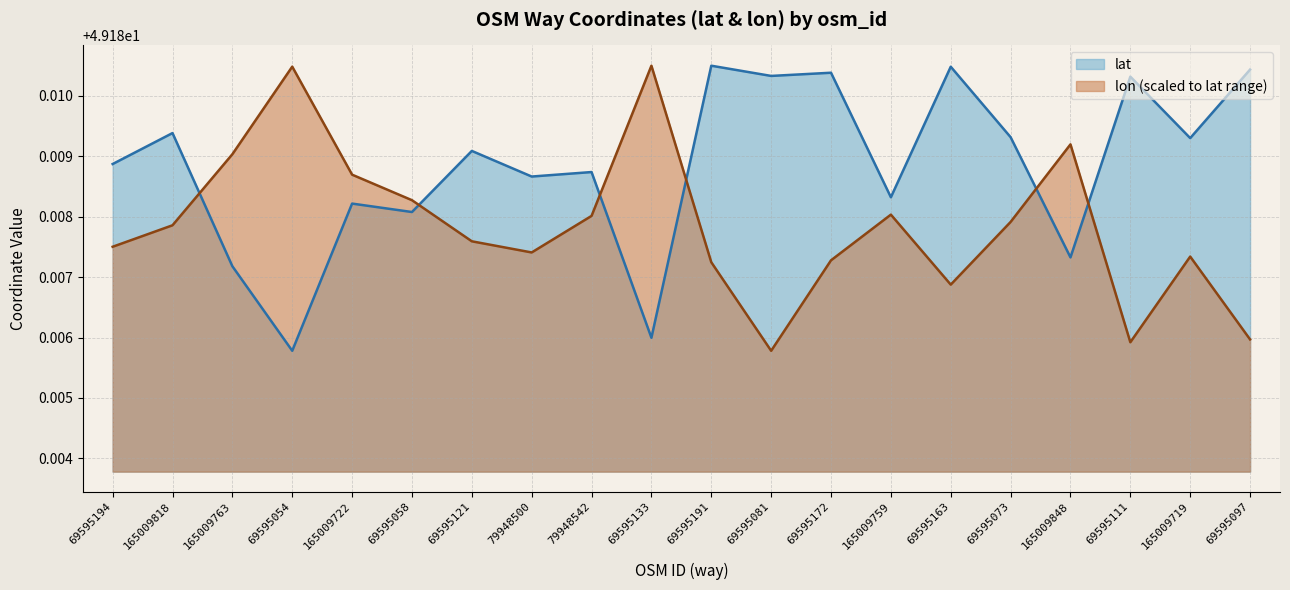

Where is the first local maximum for lon?

69595054